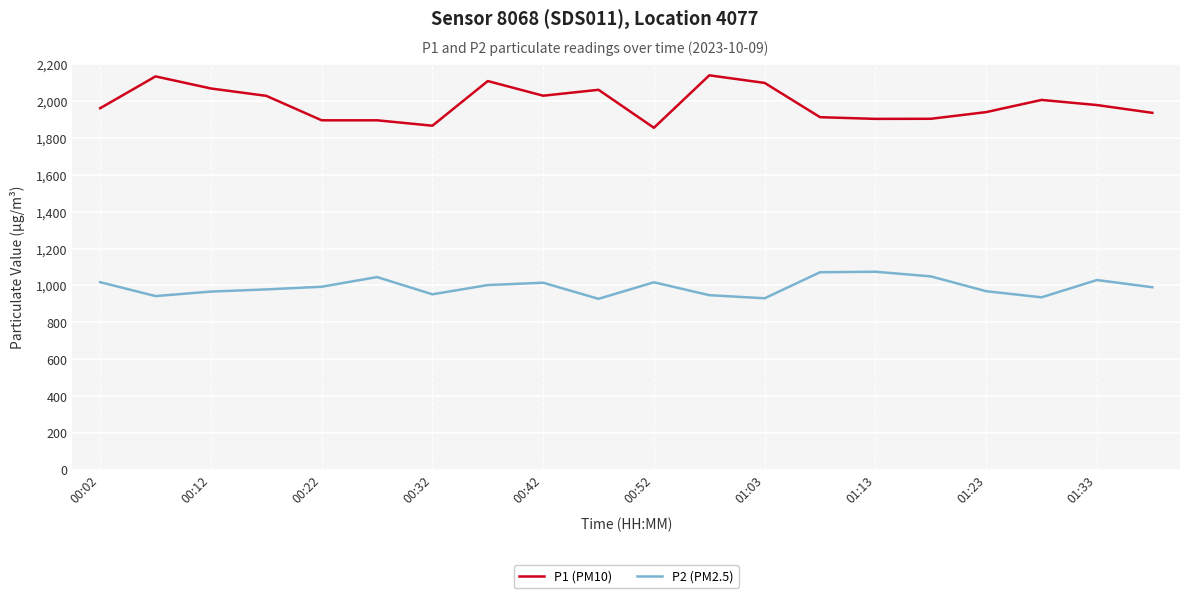

Which series has the largest range (max minus min)?

P1 (PM10)